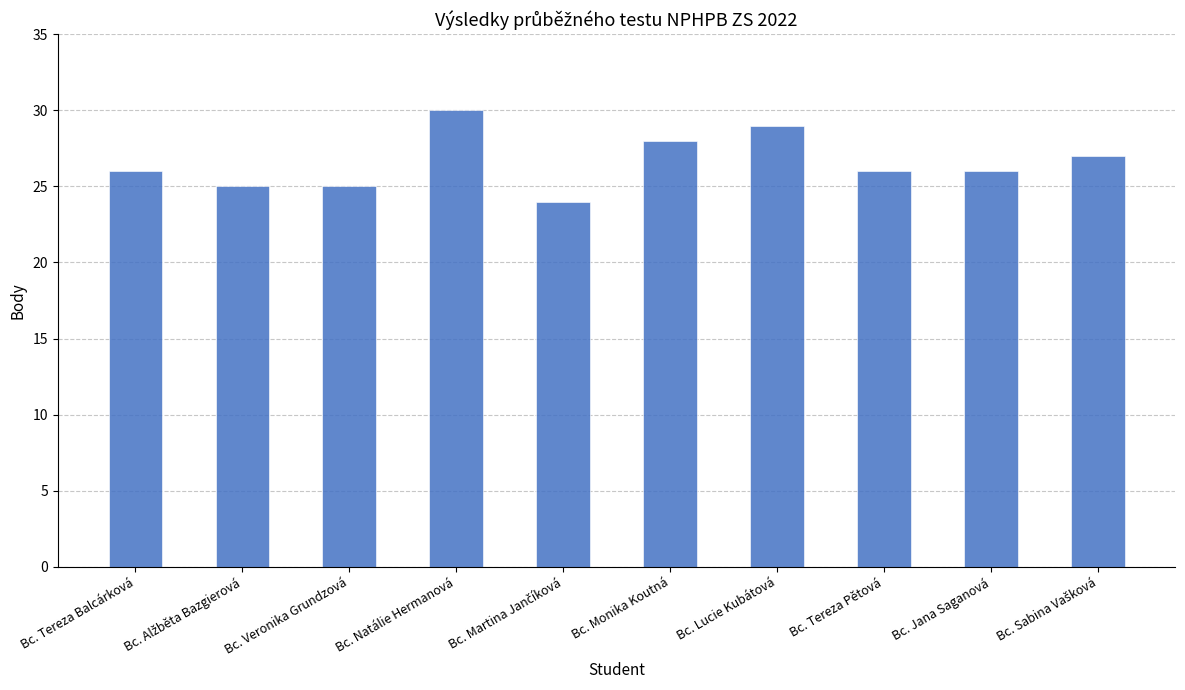

What is the label of the 10th bar from the right?

Bc. Tereza Balcárková